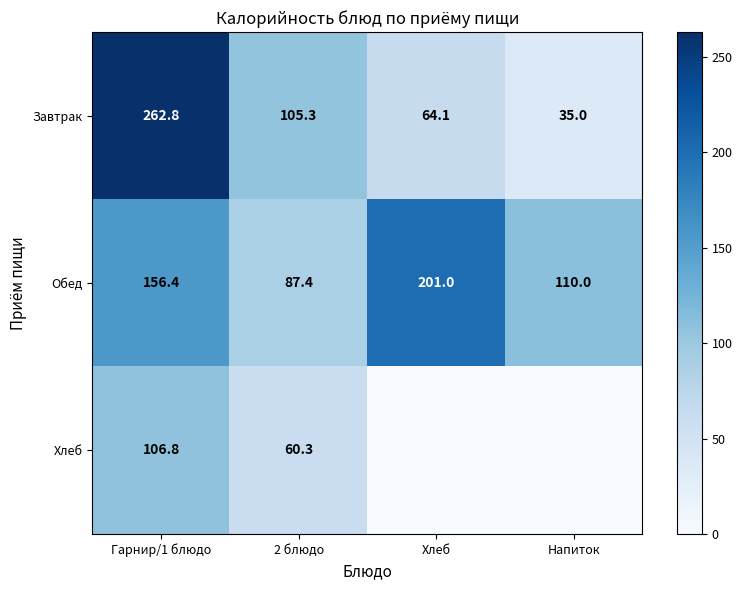

Rank the categories by Обед value from lowest to highest.

2 блюдо, Напиток, Гарнир/1 блюдо, Хлеб